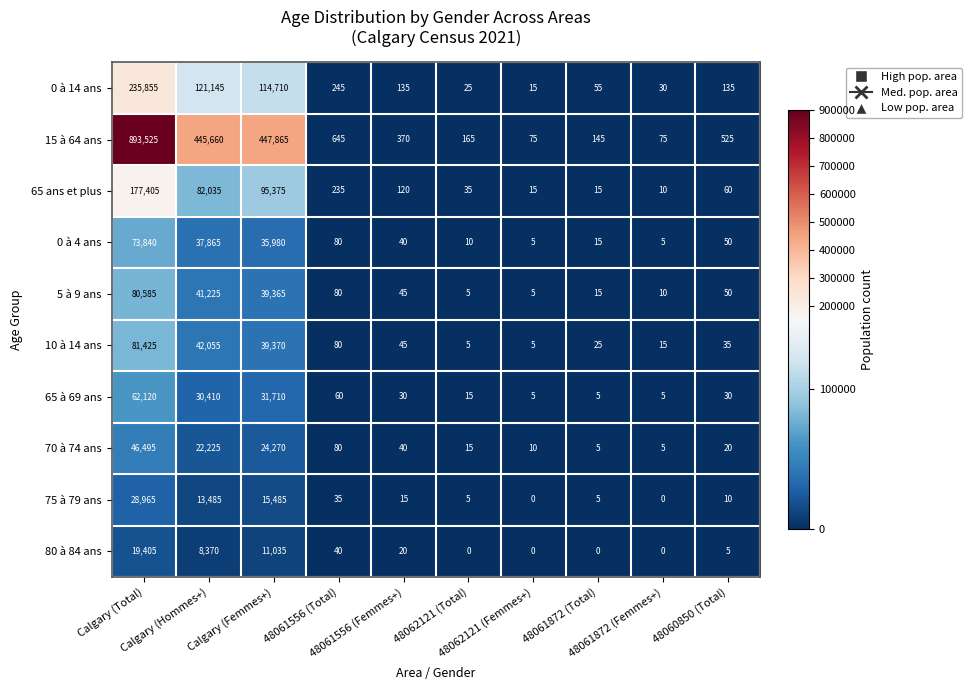

What is the difference between the maximum and minimum values in the 65 ans et plus series?

177395